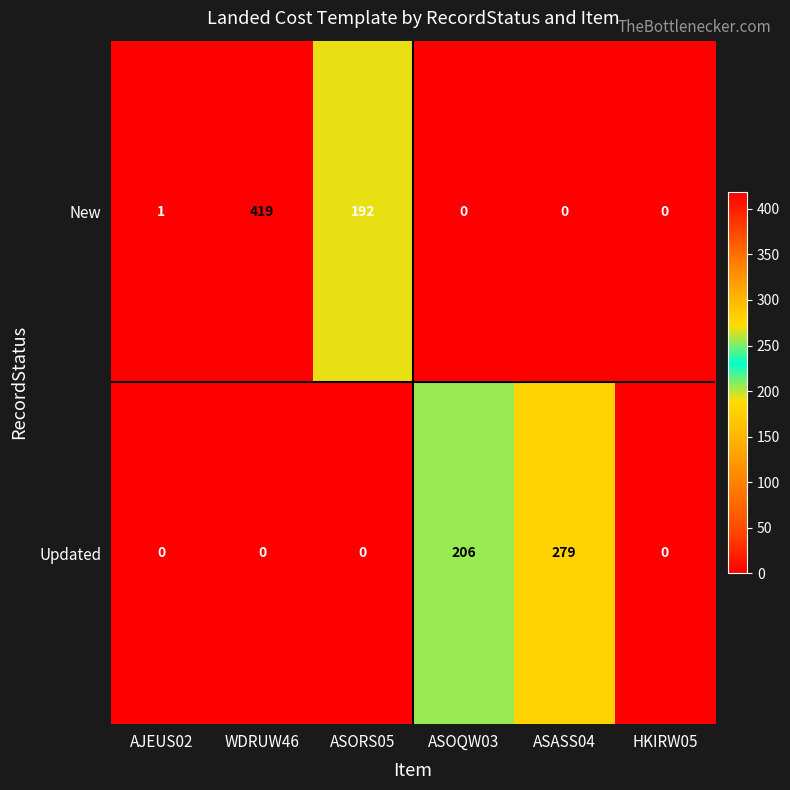

Rank the series by their average value, from highest to lowest.

New, Updated